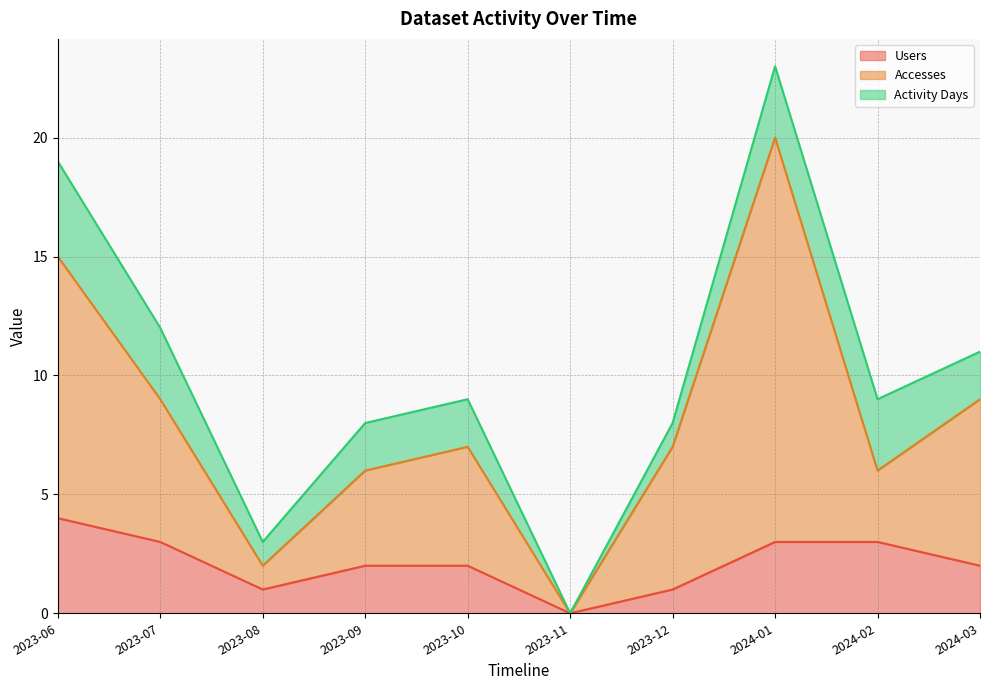

What is the sum of the Users values at 2024-02 and 2023-08?

4